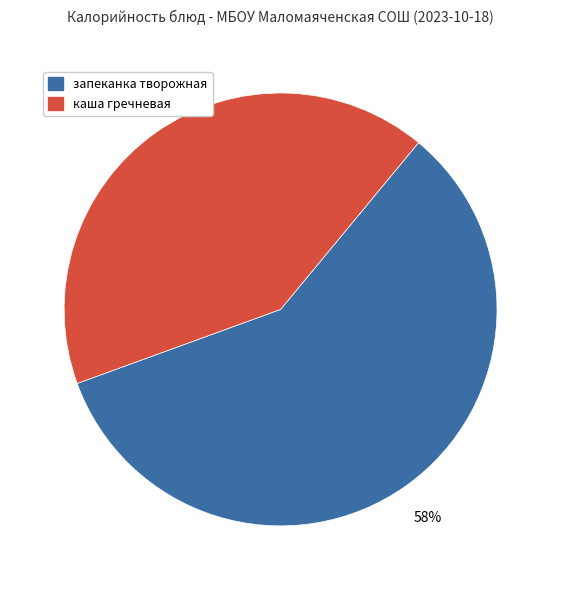

Which category has the biggest portion of the pie?

запеканка творожная